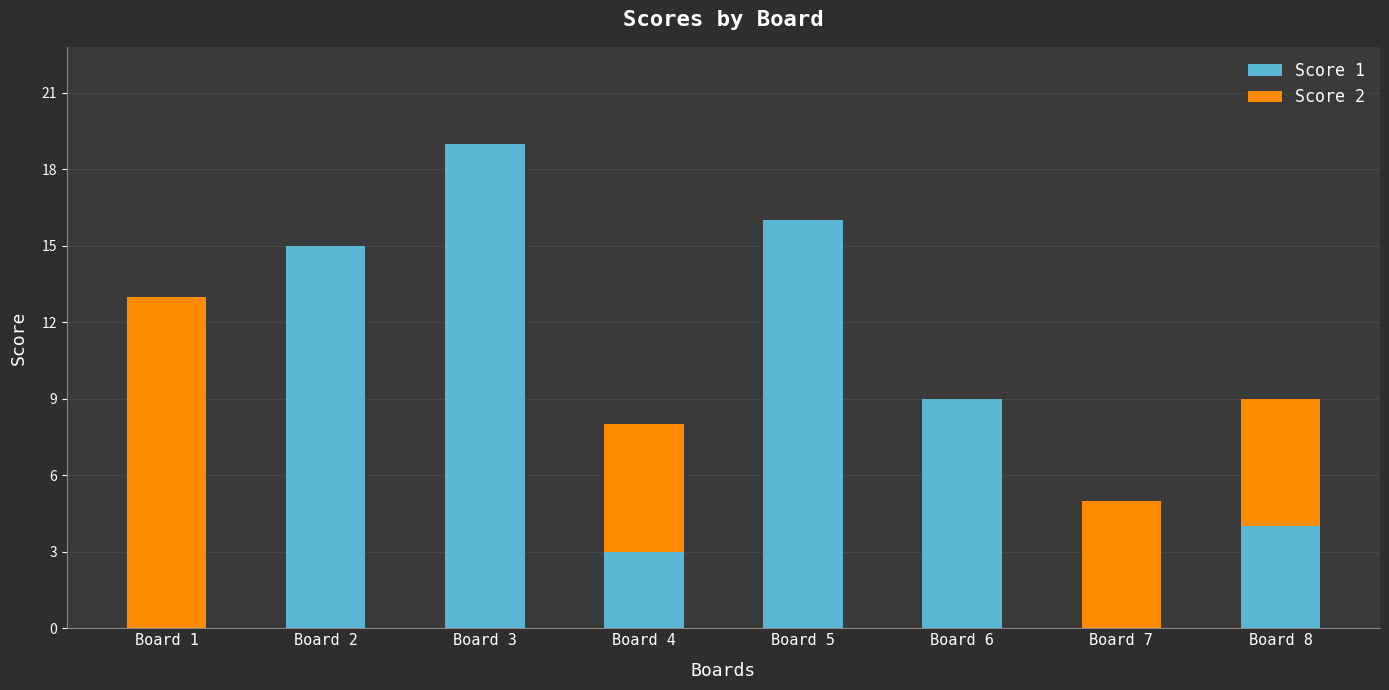

What is the total value across all series at Board 7?

5